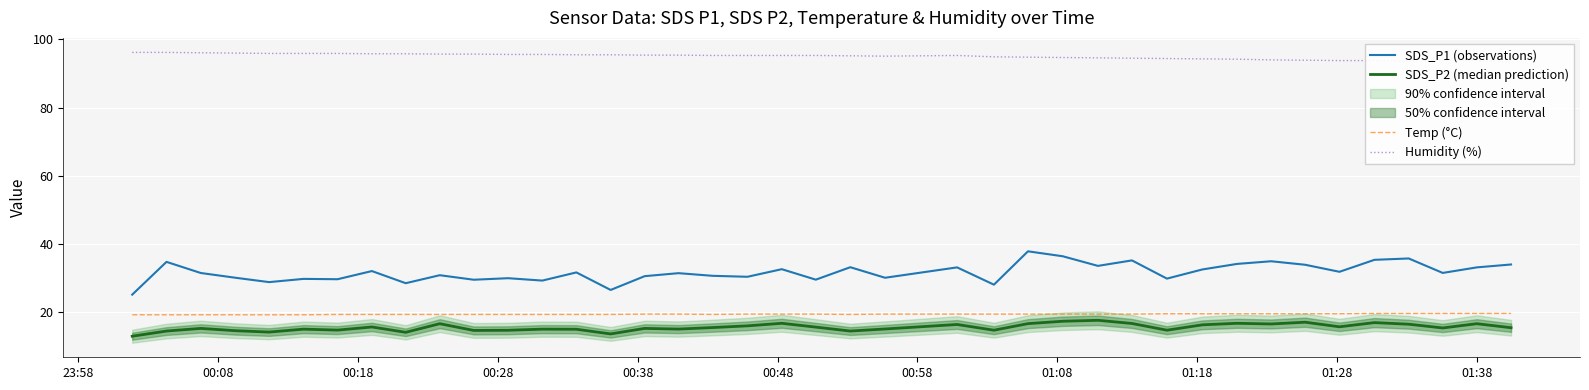

What is the maximum value for SDS_P1 (observations)?

37.8